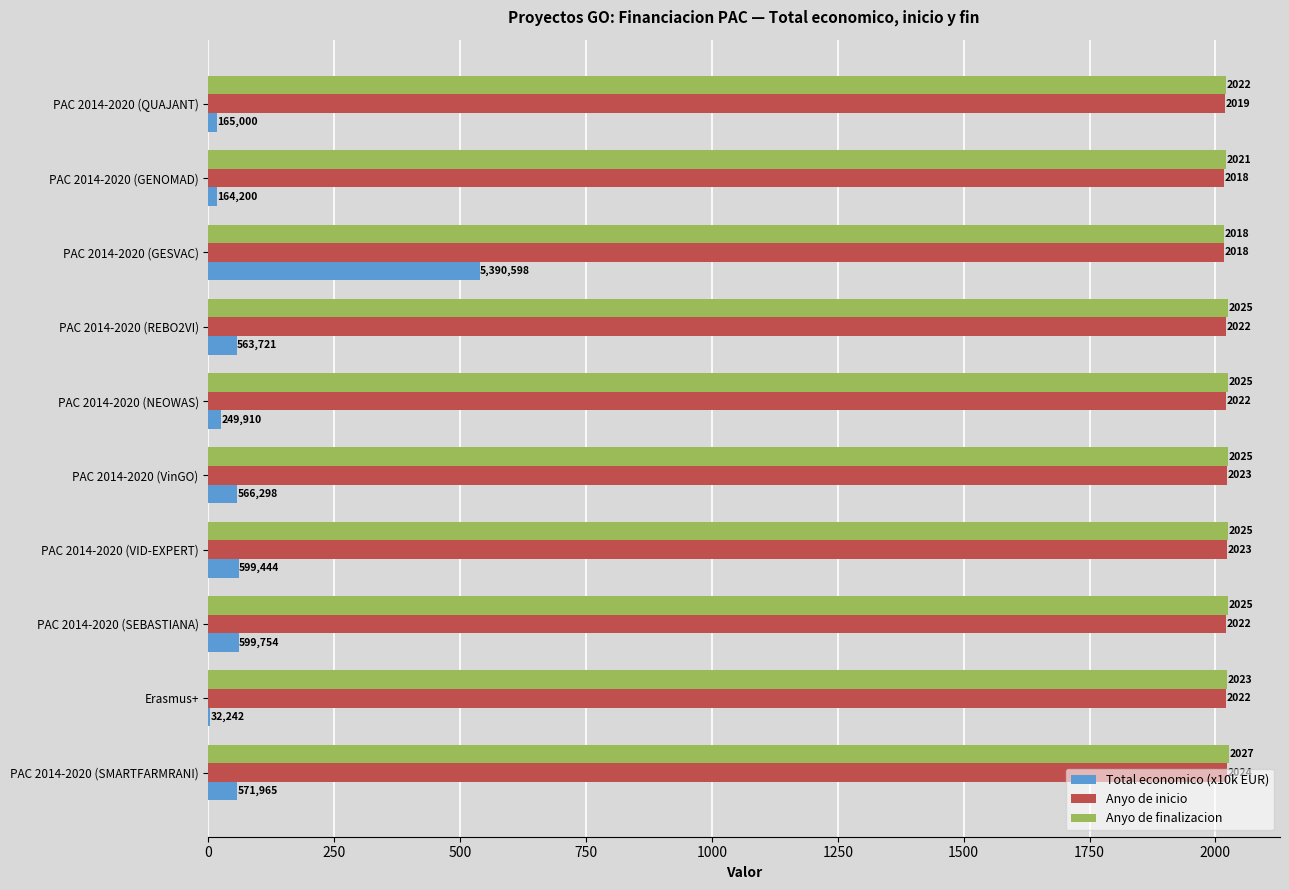

The value of Anyo de inicio at PAC 2014-2020 (VinGO) is 3426.8. True or false?

False